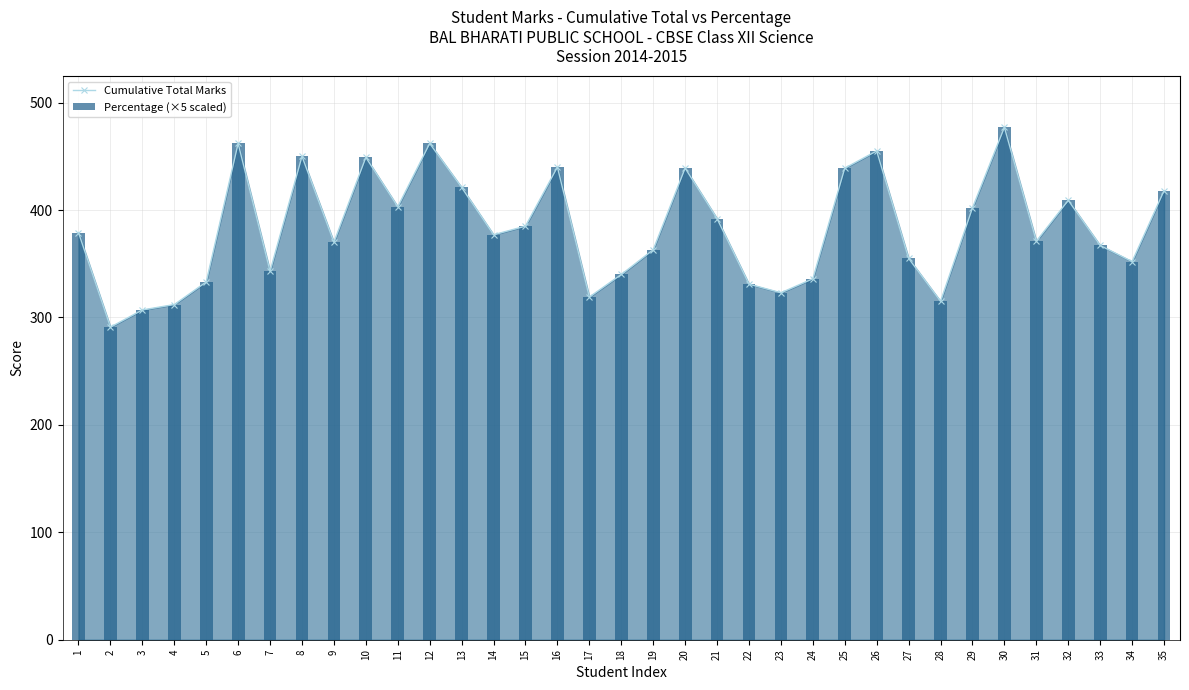

Between 34 and 16, which is larger?

16